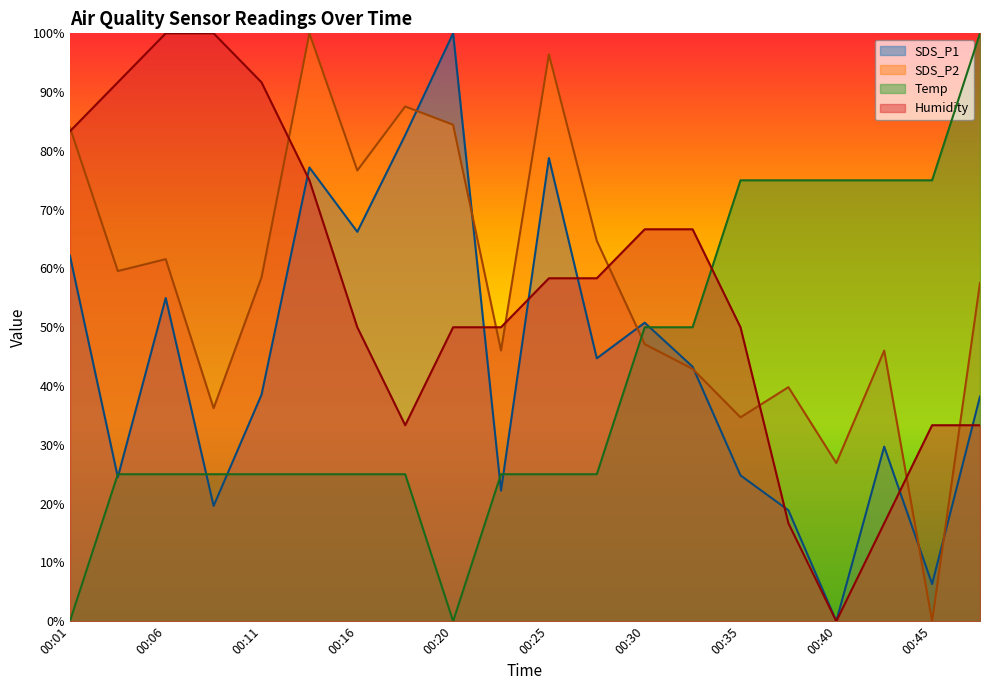

What are all the series names shown in the legend?

SDS_P1, SDS_P2, Temp, Humidity